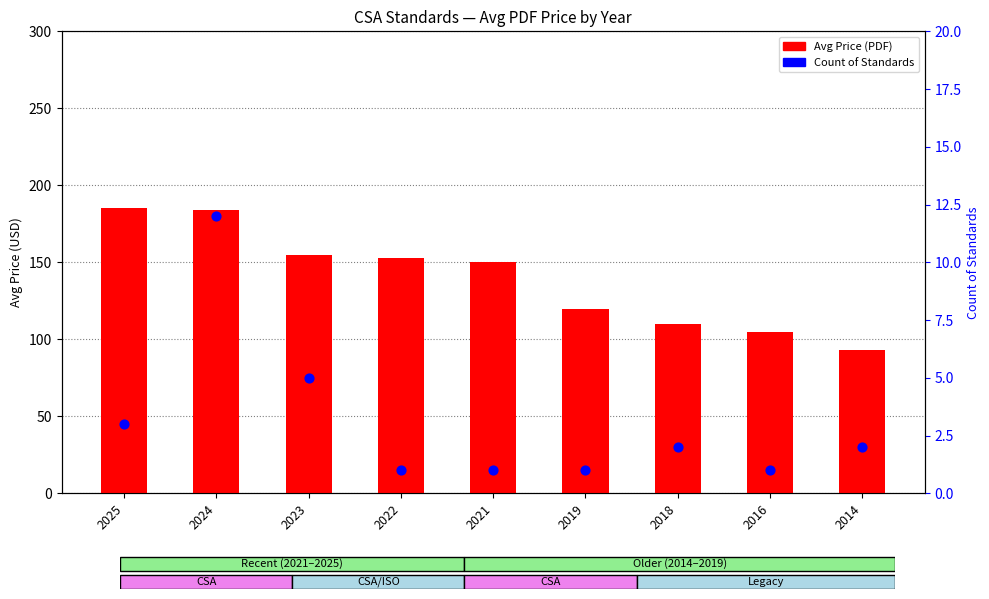

Which series has the largest Y range (max minus min)?

Avg Price (PDF)